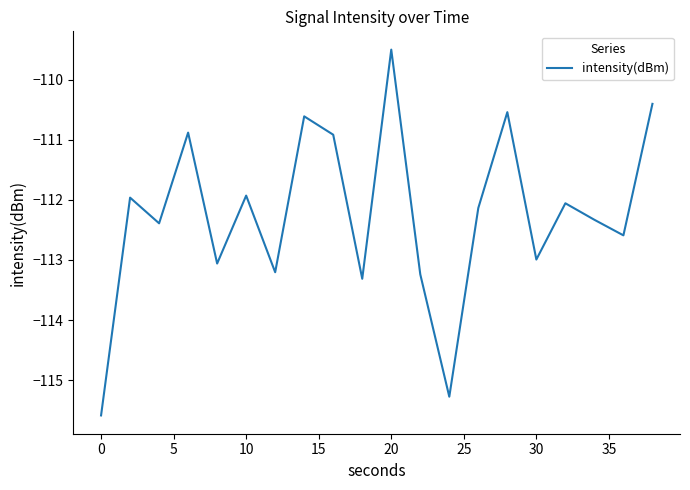

What is the maximum value shown in the chart?

-109.5